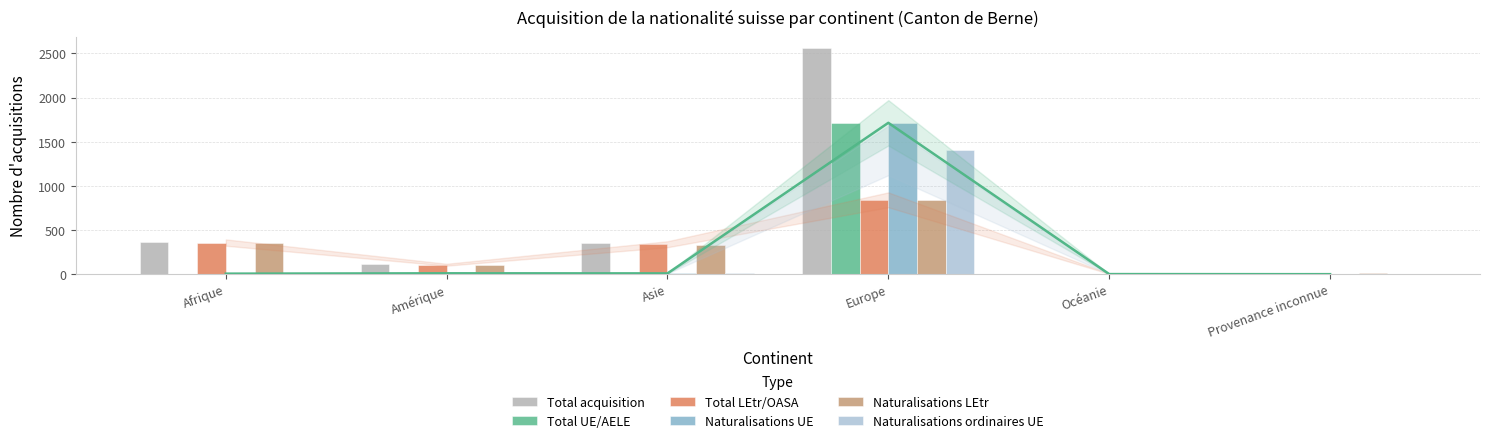

How many positive values does the Naturalisations UE series have?

5